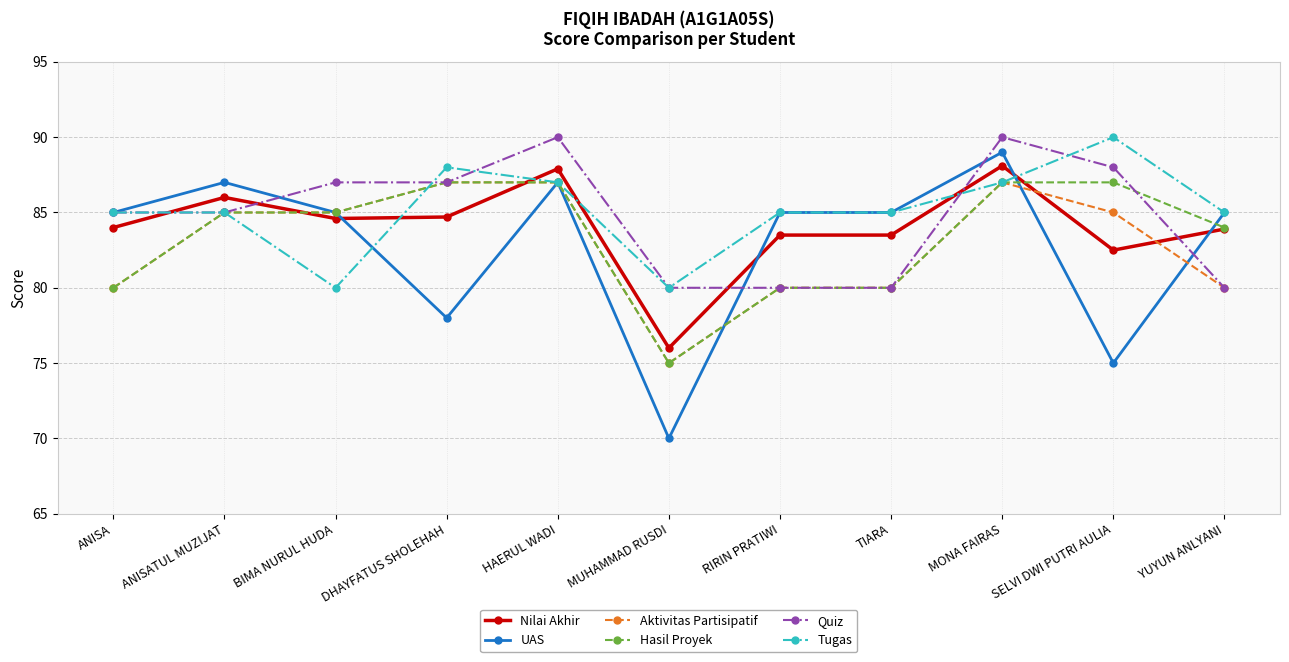

Does the chart display data point markers on the line(s)?

Yes